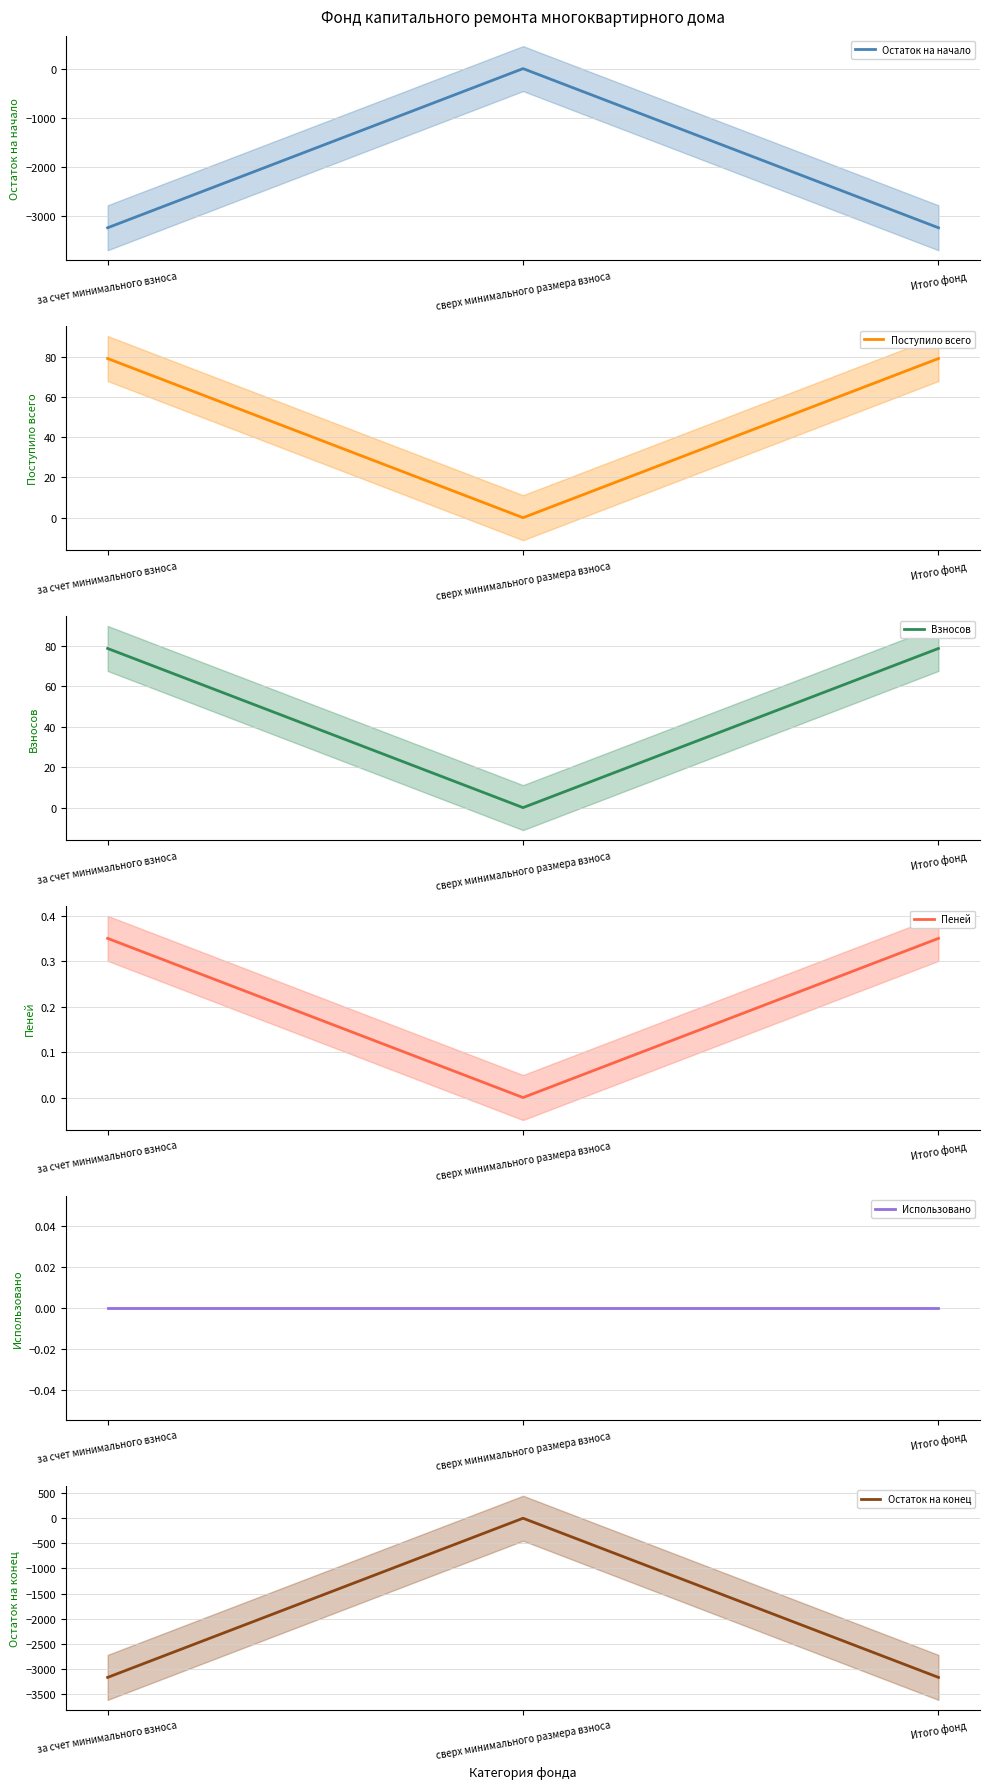

Which series has the largest range (max minus min)?

Остаток на начало